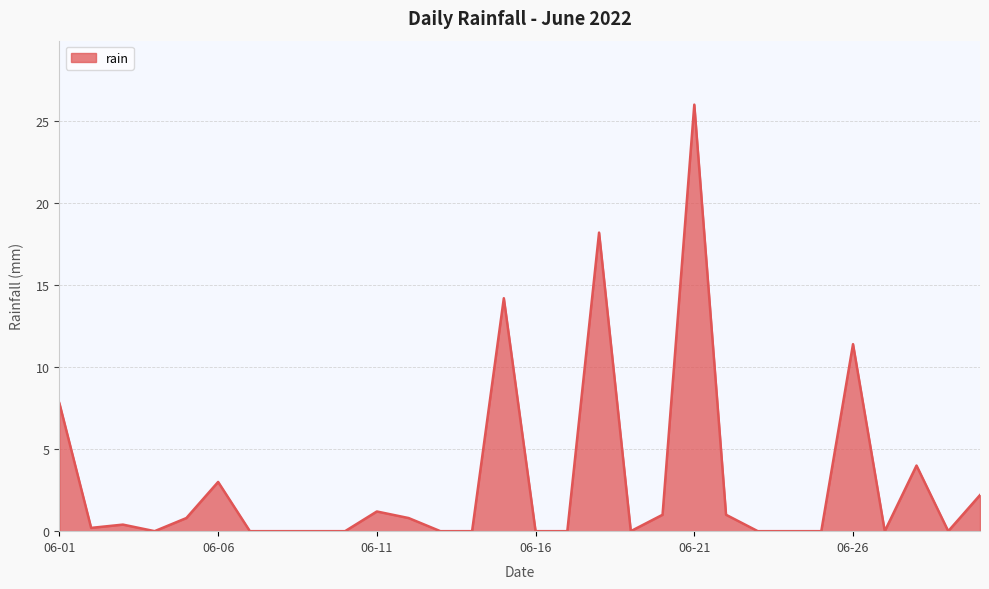

What is the difference between the maximum and minimum values?

26.0